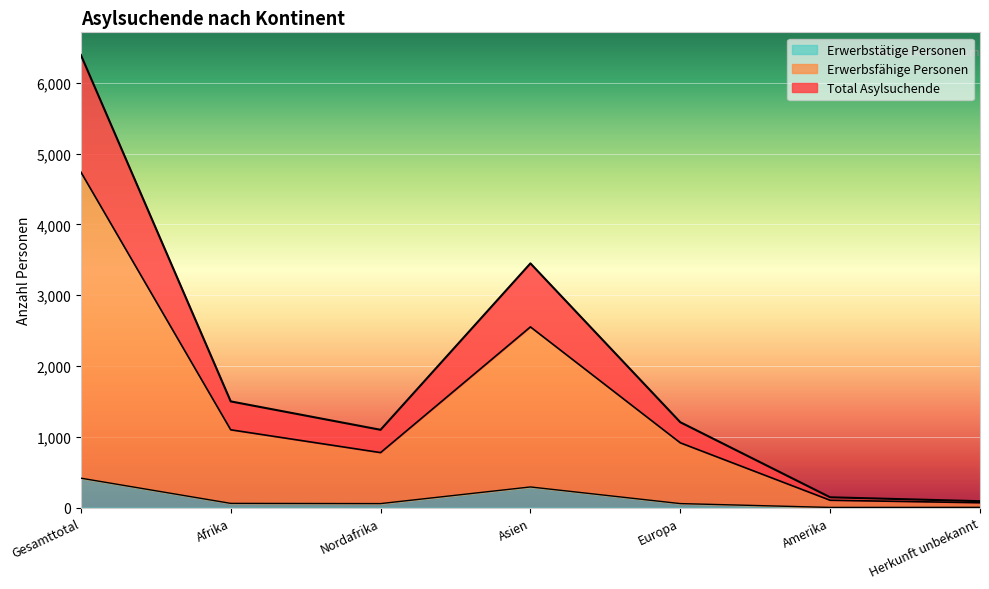

Which category has the highest value in the Erwerbstätige Personen series?

Gesamttotal